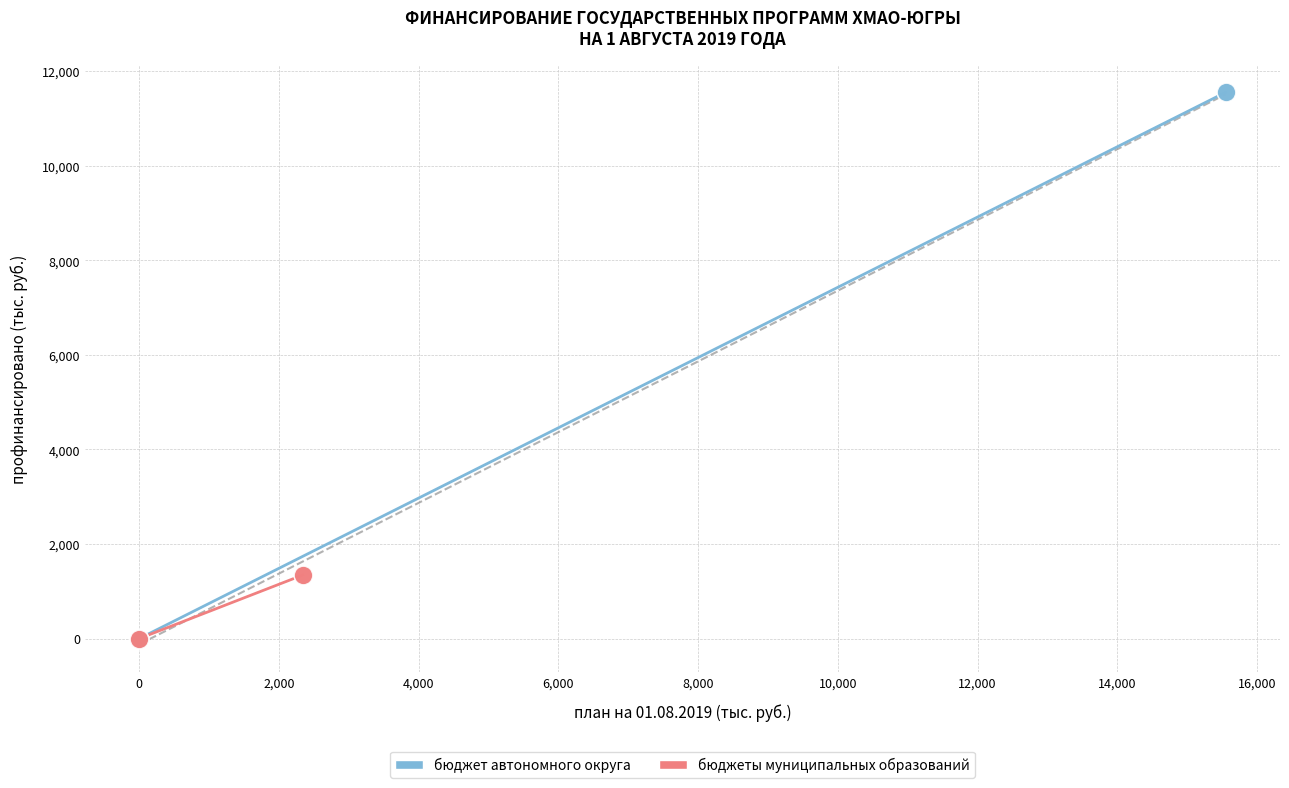

Which series has the widest spread of Y values?

бюджет автономного округа